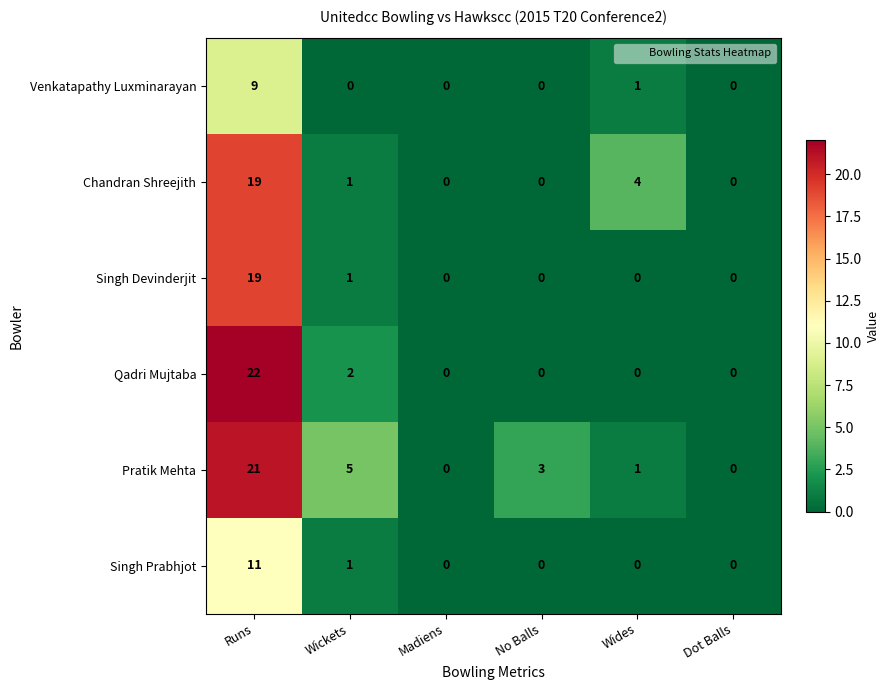

True or false: Pratik Mehta has a value of 5 at Wickets.

True